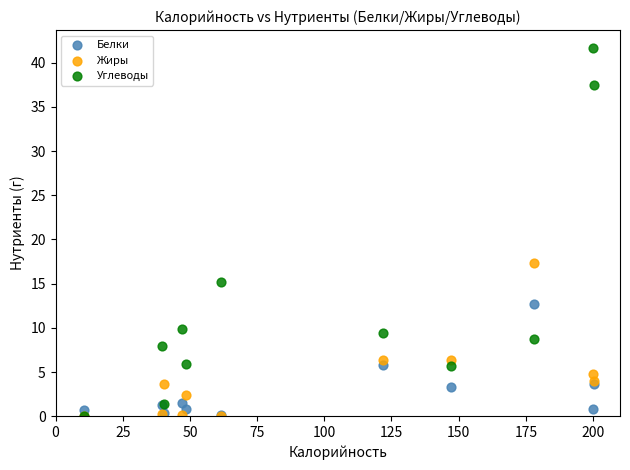

Which series contains the highest Y value?

Углеводы